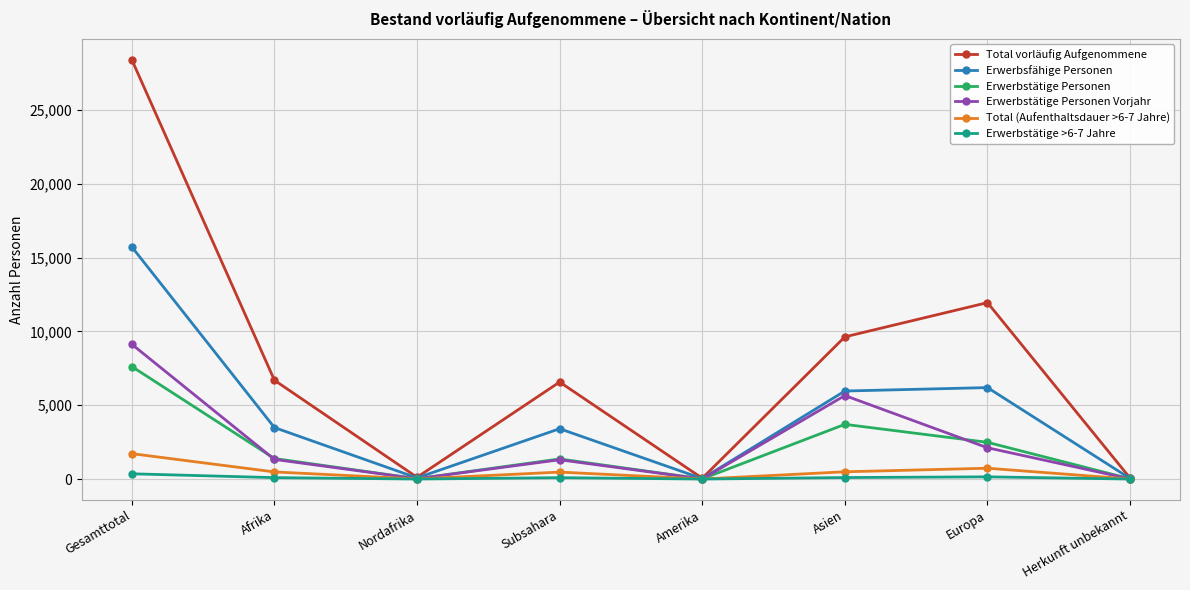

What is the maximum value shown in the chart?

28414